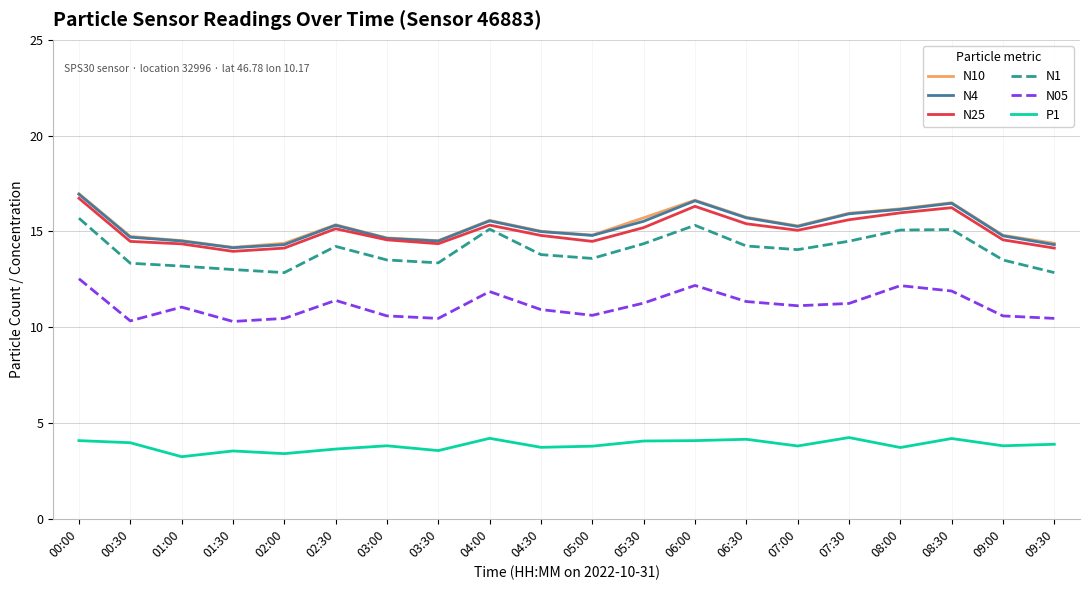

The value of N1 at 07:00 is 14.1. True or false?

True